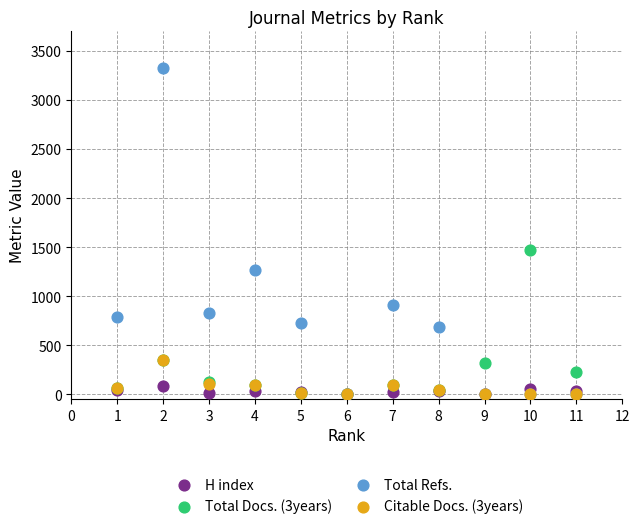

What are all the series names shown in the legend?

H index, Total Docs. (3years), Total Refs., Citable Docs. (3years)